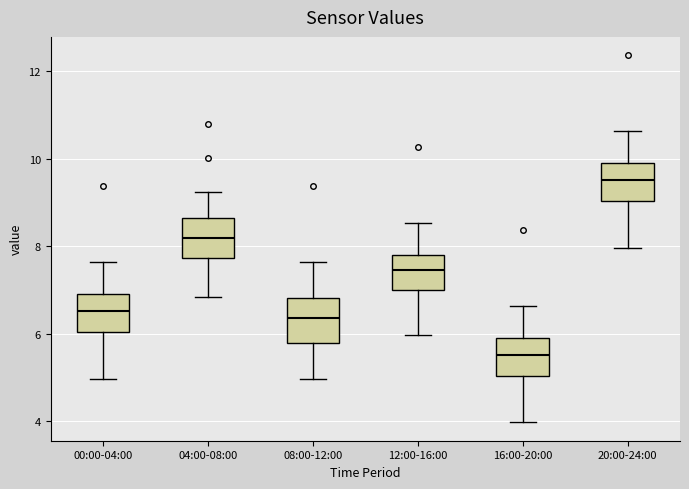

Where is the lower edge of the box for 08:00-12:00 on the y-axis? The values are not printed on the chart, so give them approximately, as read against the axis.

5.8